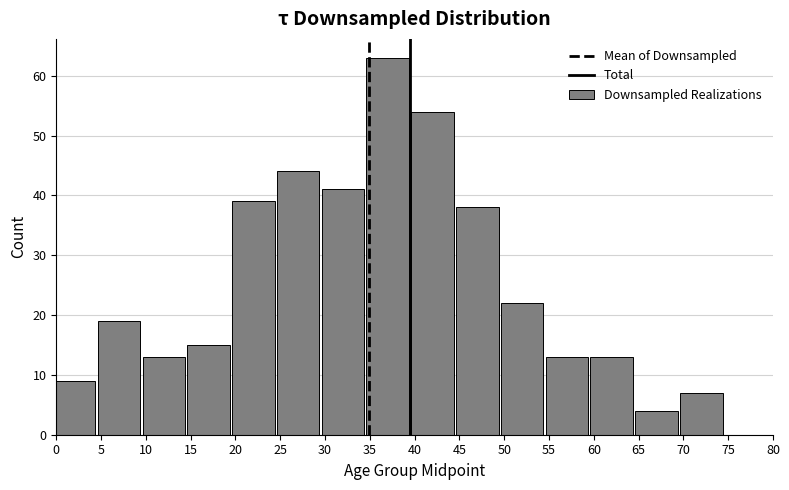

Reading right to left, extract all data points from this chart.

7	4	13	13	22	38	54	63	41	44	39	15	13	19	9